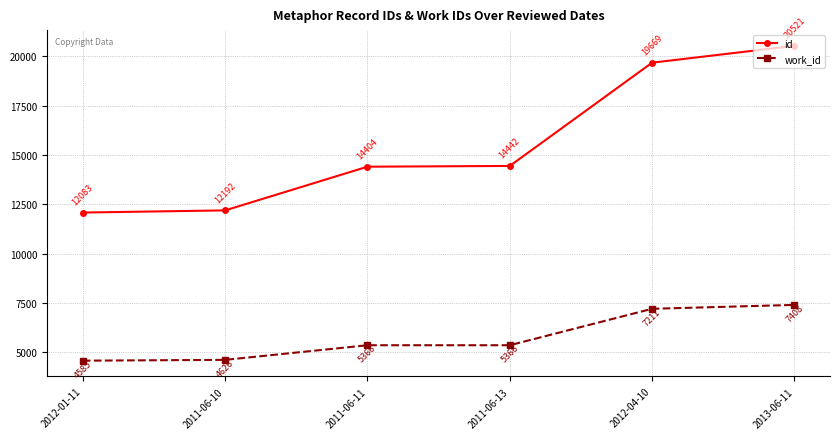

What is the total value across all series at 2011-06-10?

16818